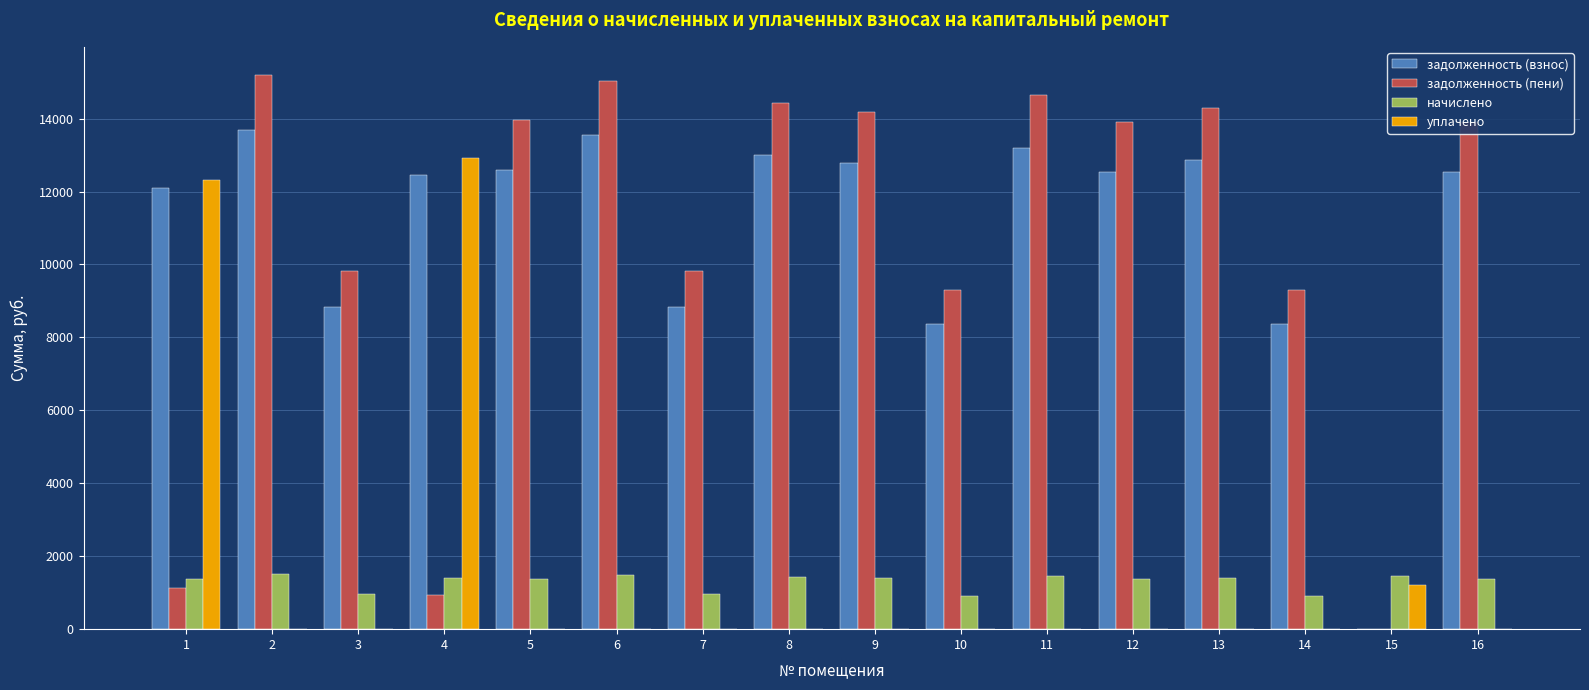

Which series has the largest total across all categories?

задолженность (взнос)